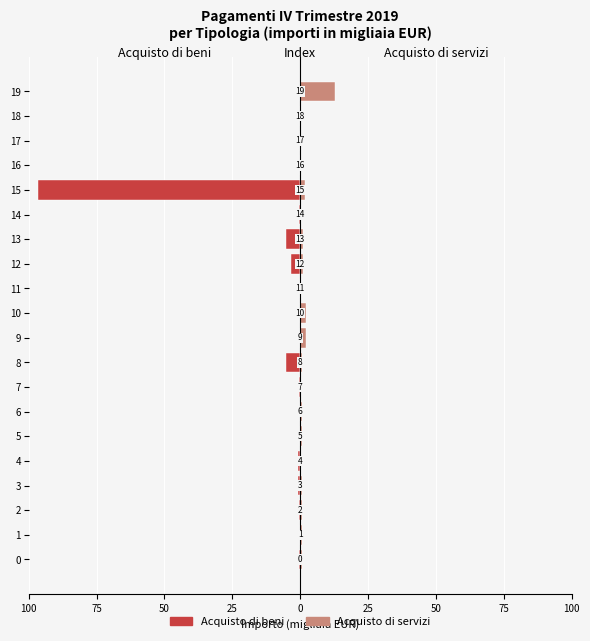

What is the minimum value for Acquisto di beni?

-96.4